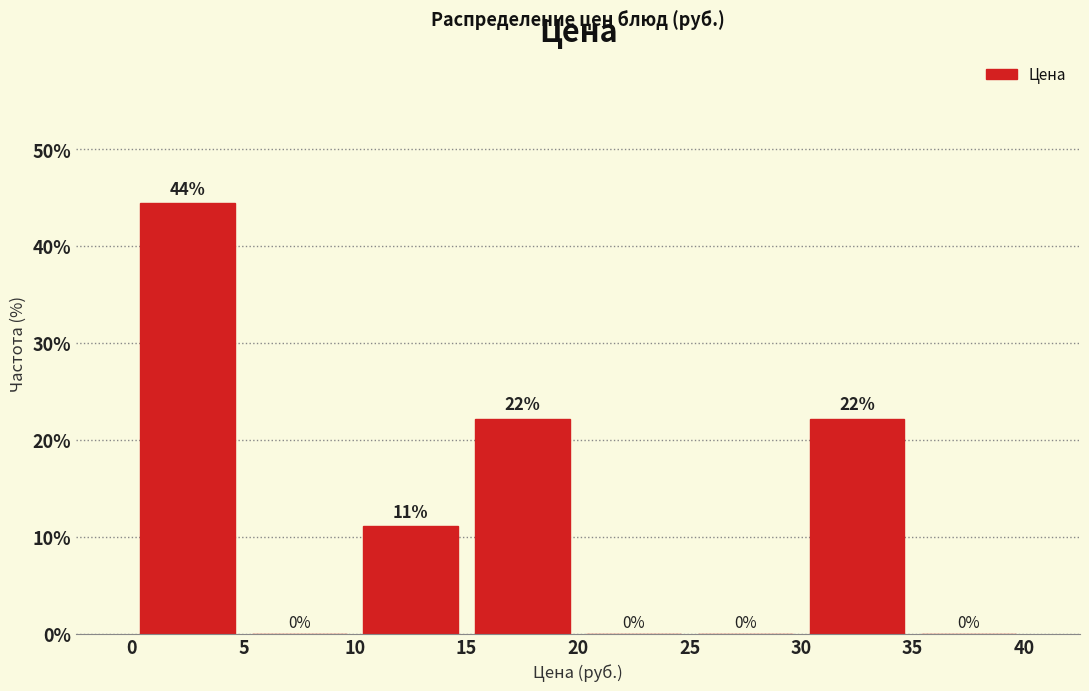

Over which range of the x-axis is the bar tallest?

0 to 5